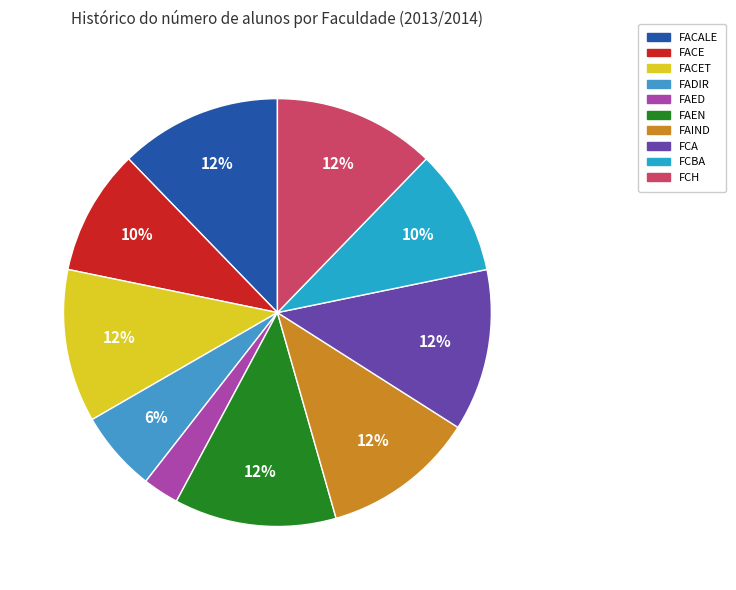

What is the largest slice in the pie chart?

FACALE